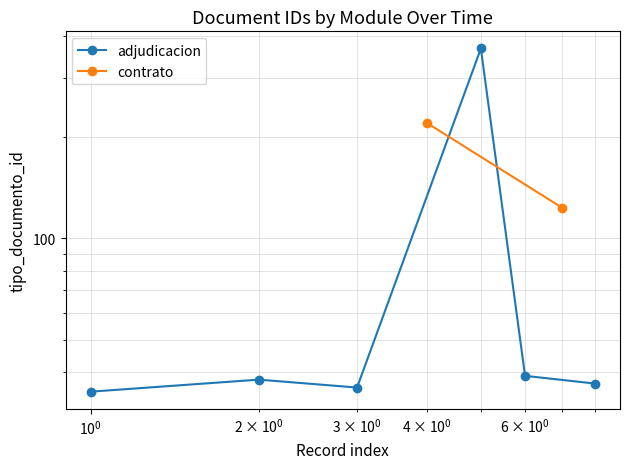

How many categories are shown in the chart?

6